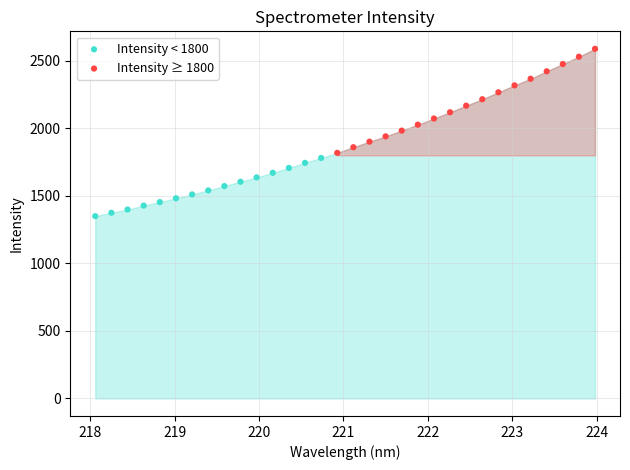

Which series contains the highest Y value?

Intensity ≥ 1800